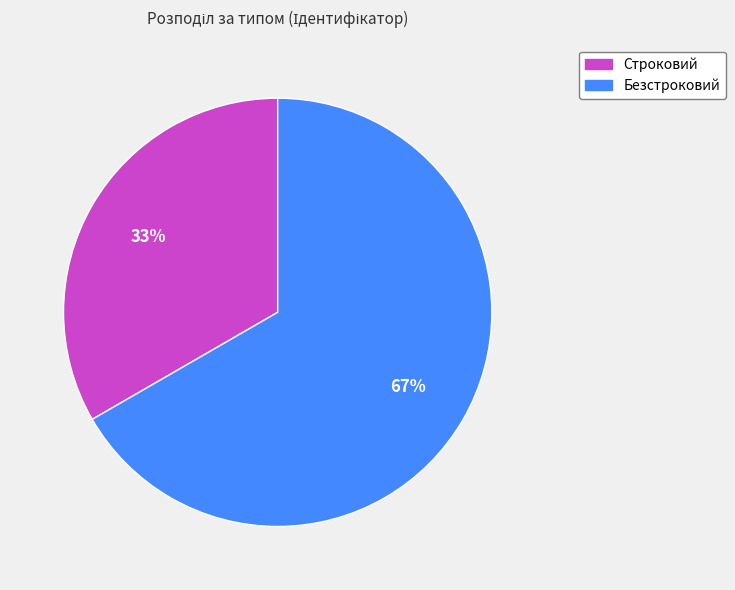

Rank the categories by value from lowest to highest.

Строковий, Безстроковий